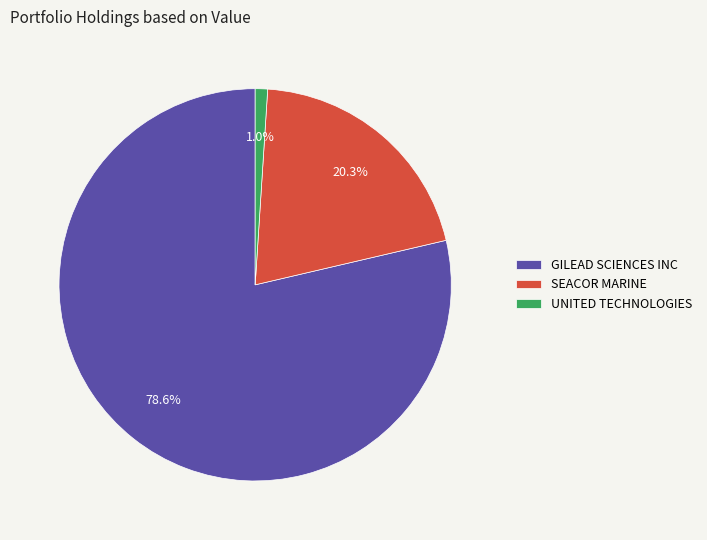

Count the number of slices in the pie.

3